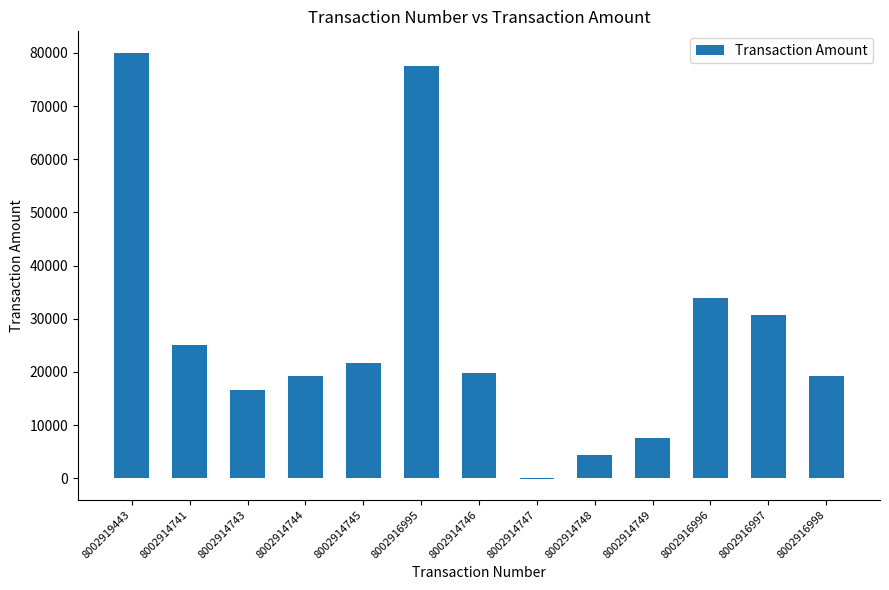

What is the sum of the values at 8002916997 and 8002916995?

108117.9